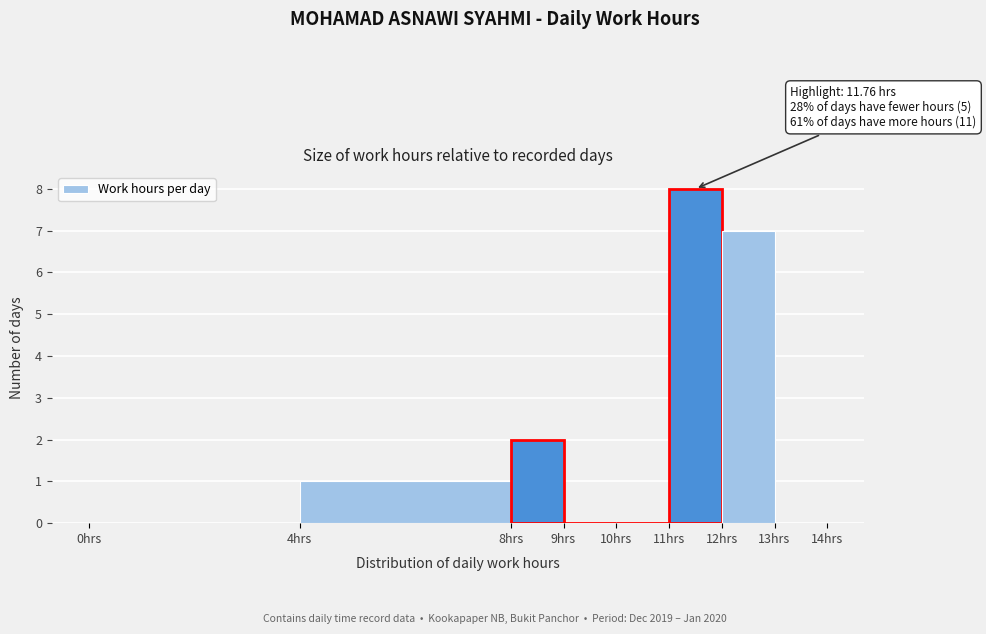

Over which range of the x-axis is the bar tallest?

11 to 12